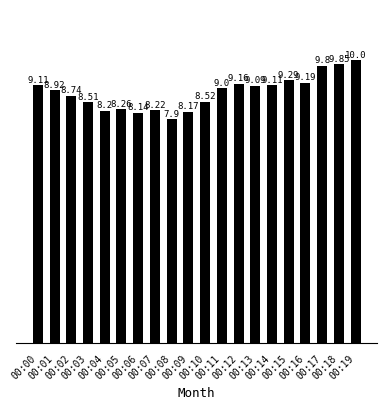

Which has a higher value, 00:19 or 00:17?

00:19